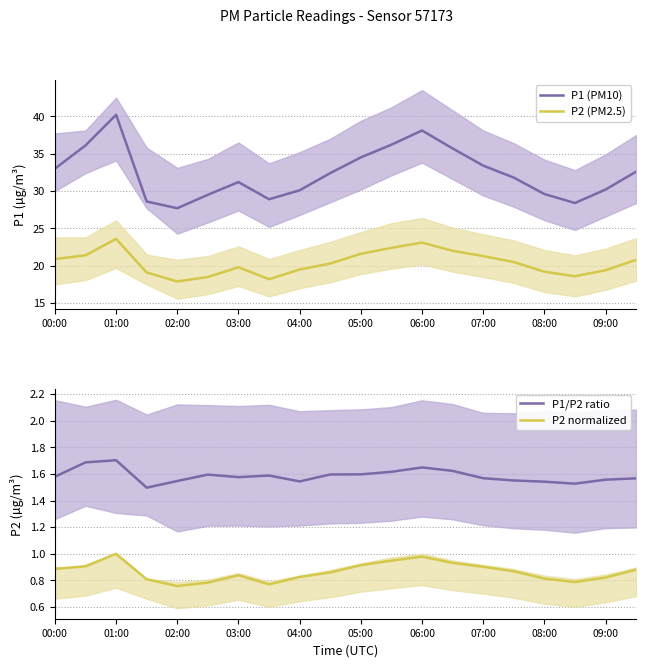

How many data points does each series have?

20